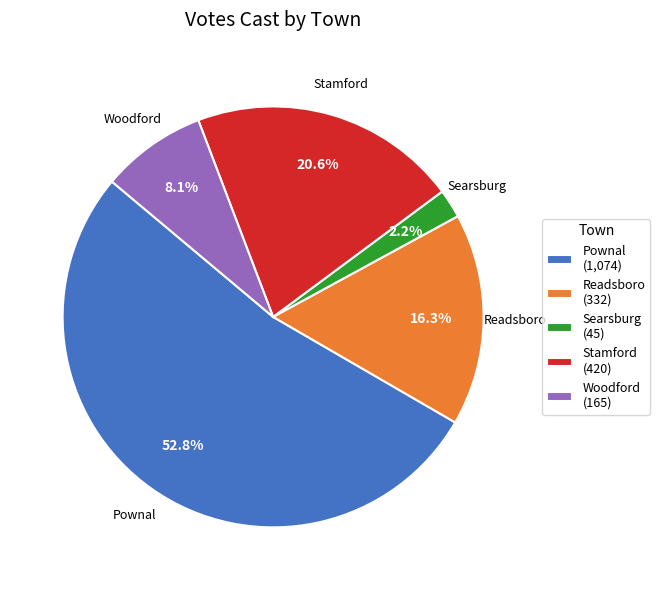

How many slices are in this pie chart?

5